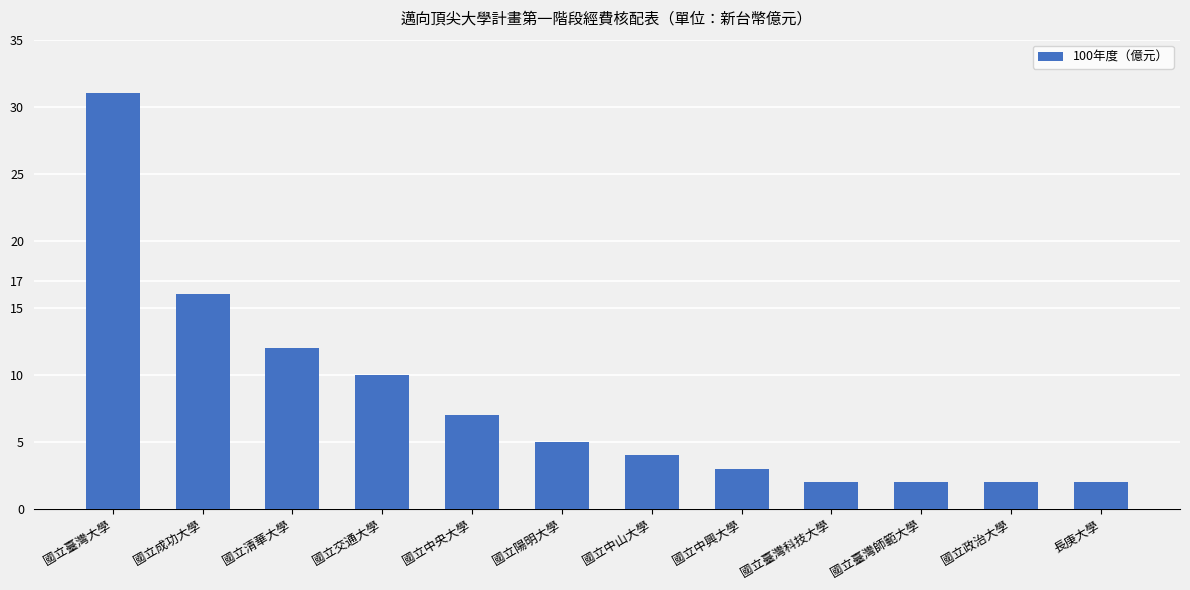

True or false: the data shows 2 at 國立臺灣師範大學.

True